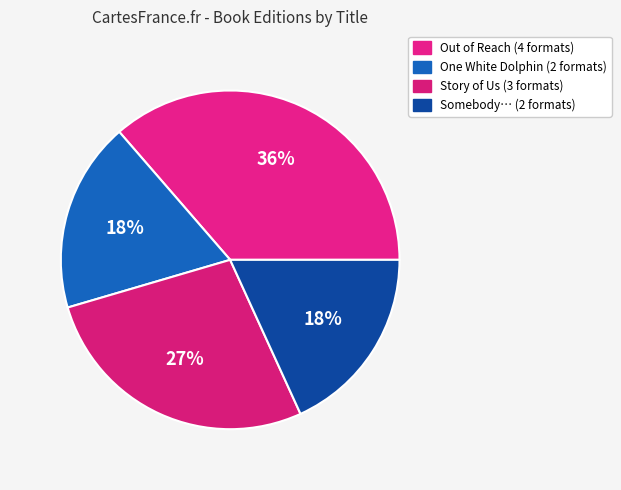

Count the number of slices in the pie.

4